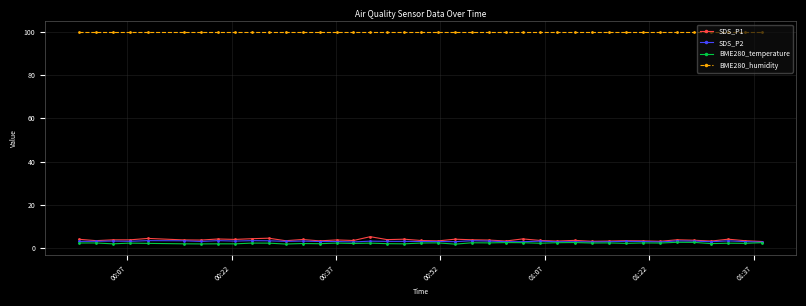

What is the maximum value shown in the chart?

100.0